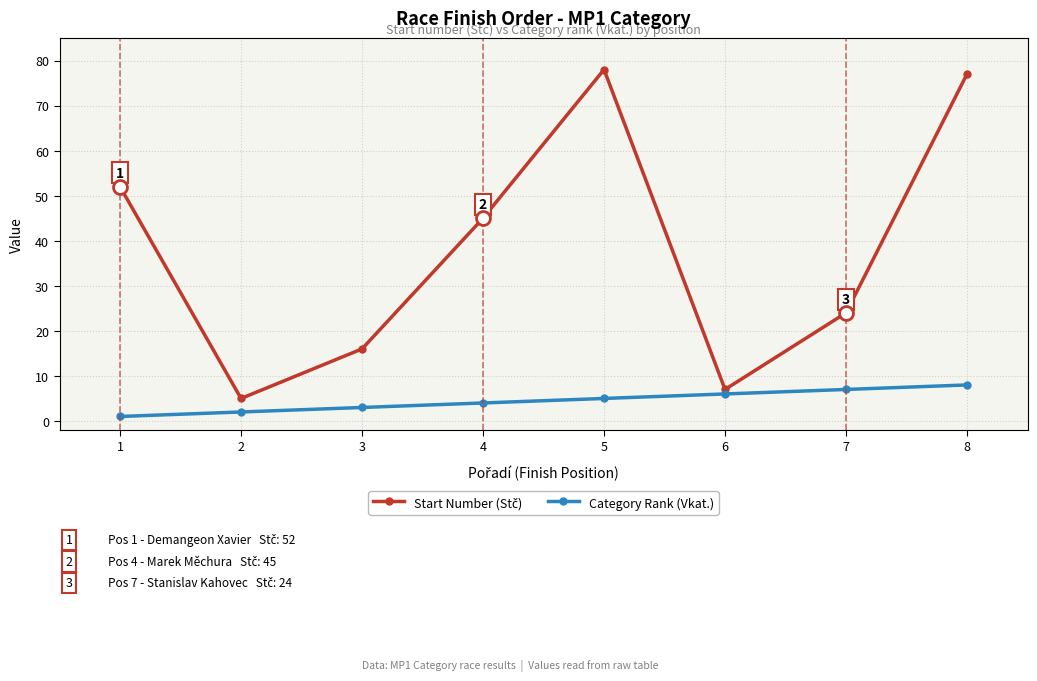

At how many categories does at least one series exceed 76?

2